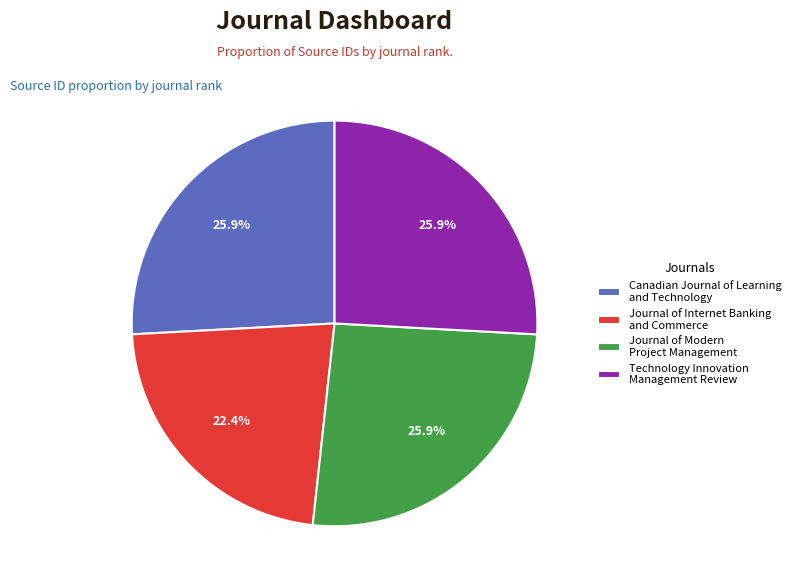

Which has a higher value, Journal of Internet Banking and Commerce or Technology Innovation Management Review?

Technology Innovation Management Review